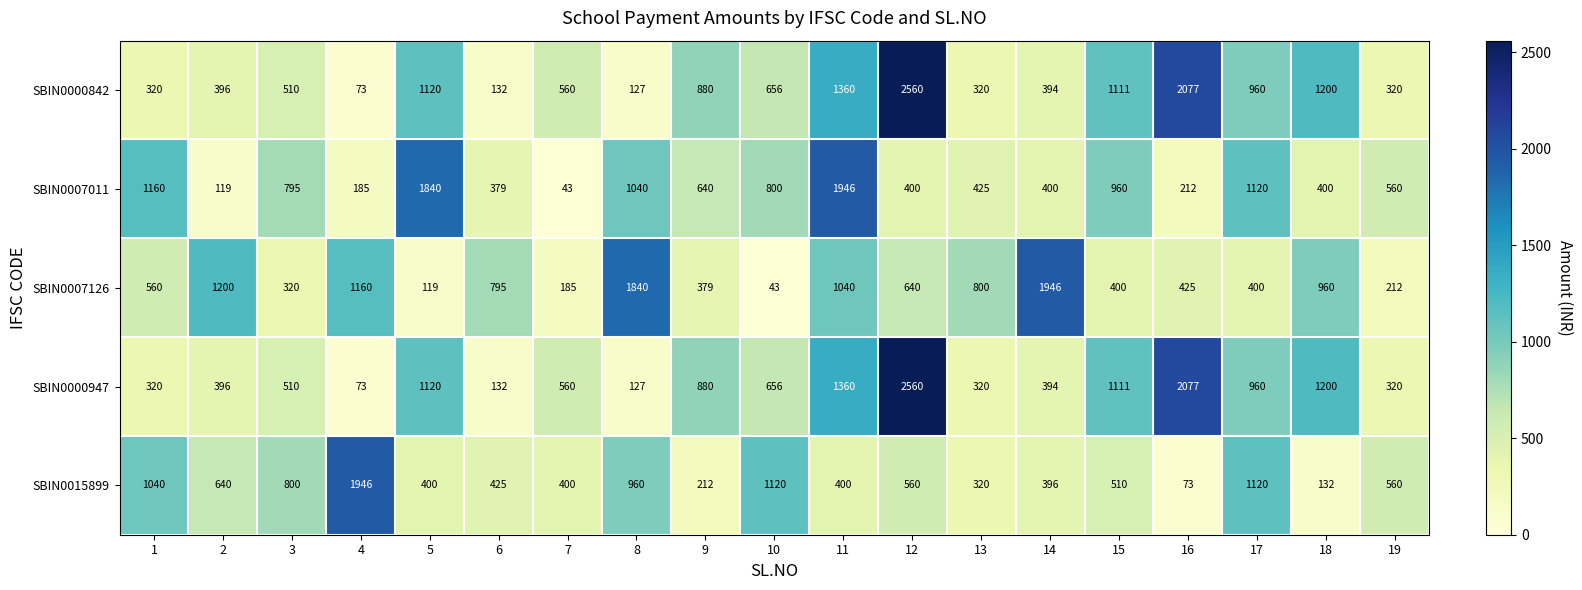

What is the maximum value for SBIN0015899?

1946